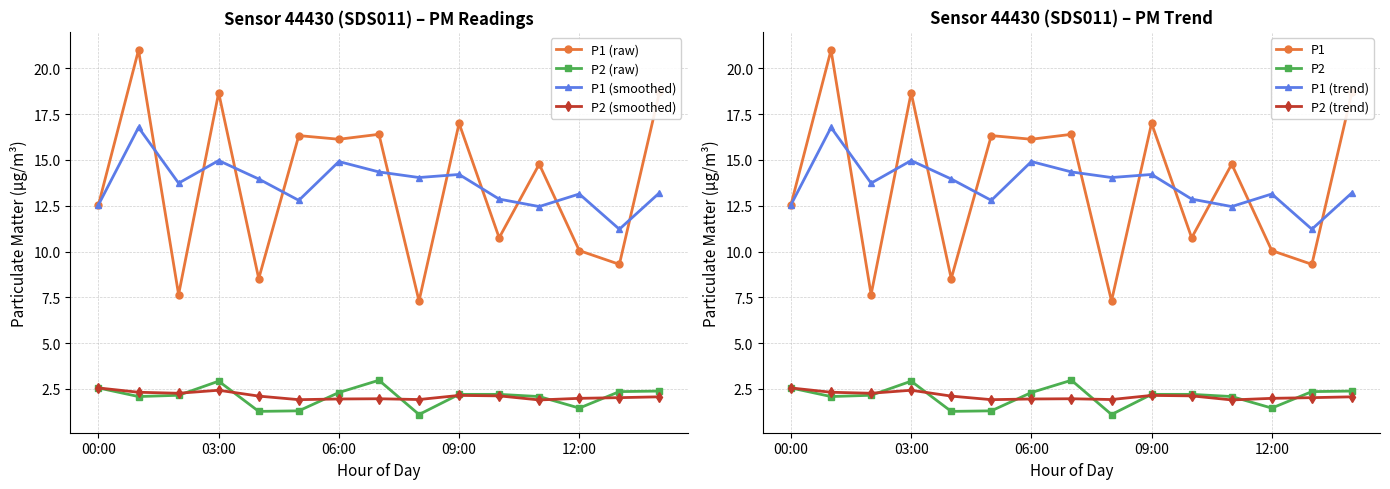

Where is the first local minimum for P1?

02:00